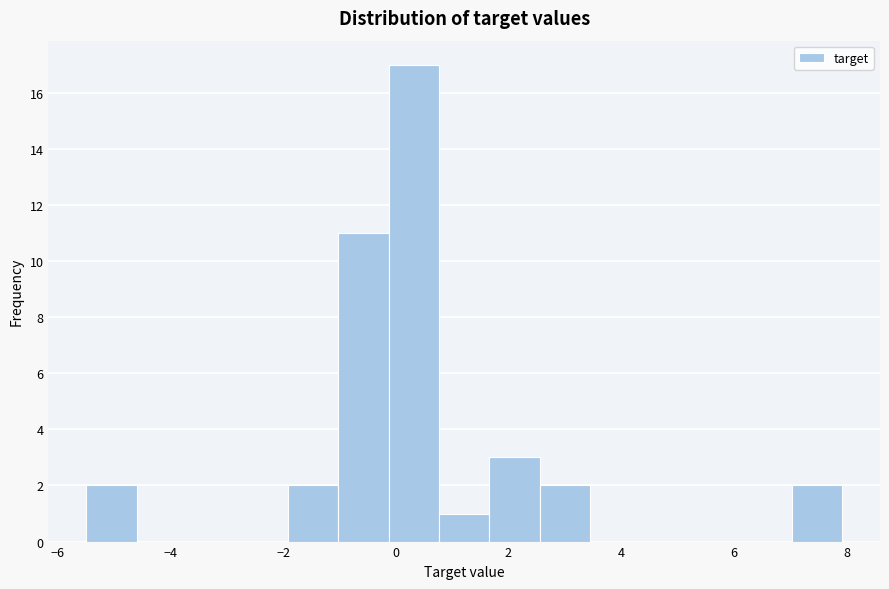

Reading left to right, list every bar in this chart as the range it spans on the x-axis followed by its height. Neither the bar edges nor the heights are printed on the chart, so give them approximately, as read against the axes.

-5.4 to -4.6: 2
-4.6 to -3.8: 0
-3.8 to -2.8: 0
-2.8 to -2.0: 0
-2.0 to -1.0: 2
-1.0 to -0.2: 11
-0.2 to 0.8: 17
0.8 to 1.6: 1
1.6 to 2.6: 3
2.6 to 3.4: 2
3.4 to 4.4: 0
4.4 to 5.2: 0
5.2 to 6.2: 0
6.2 to 7.0: 0
7.0 to 8.0: 2